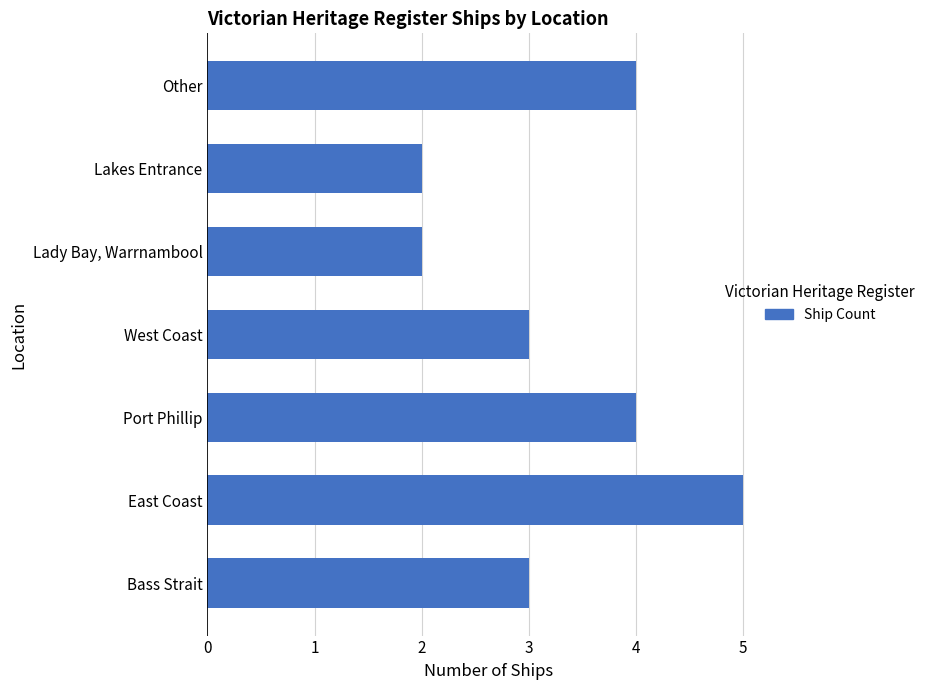

What is the greatest value displayed?

5